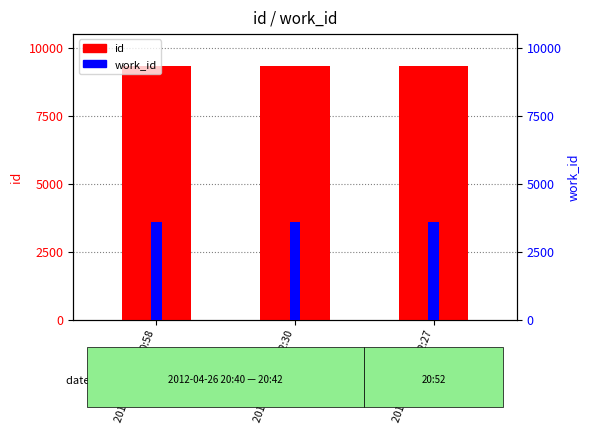

Reading right to left, extract all data points from this chart.

id: 9325	9318	9317
work_id: 3598	3596	3596